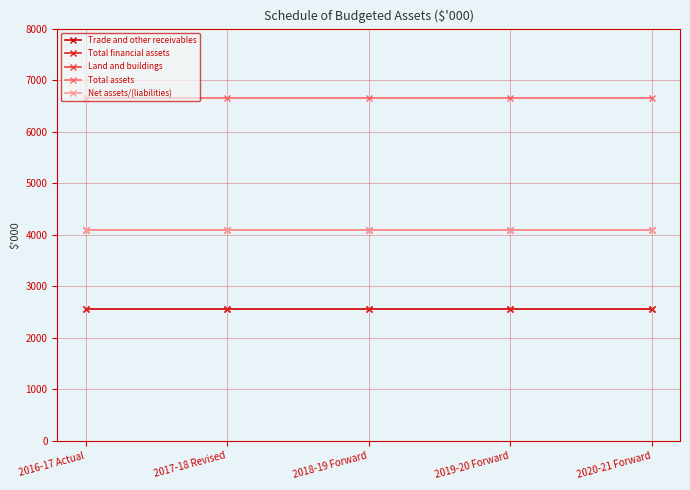

Which has a higher value, 2018-19 Forward or 2020-21 Forward?

2018-19 Forward